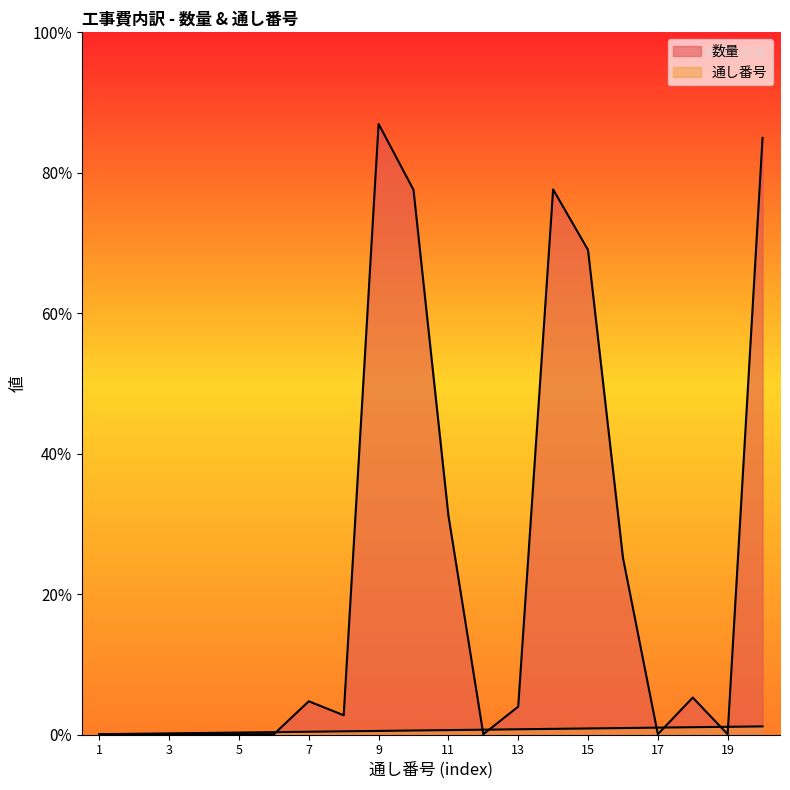

Is the value of 数量 at 13 greater than the value of 通し番号 at 9?

Yes